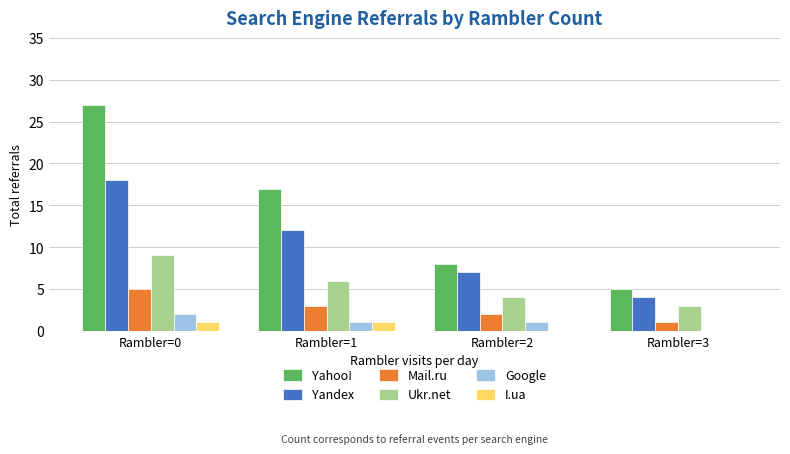

The value of Ukr.net at Rambler=3 is 1. True or false?

False